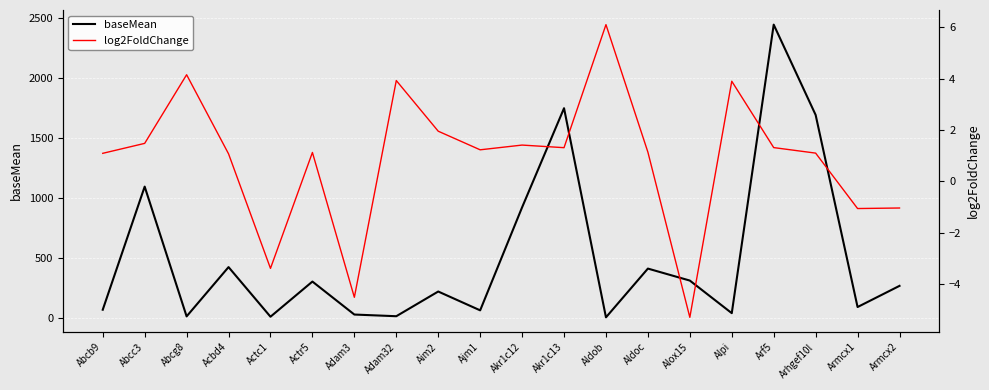

The log2FoldChange series shows 1.1 at Abcb9. True or false?

True